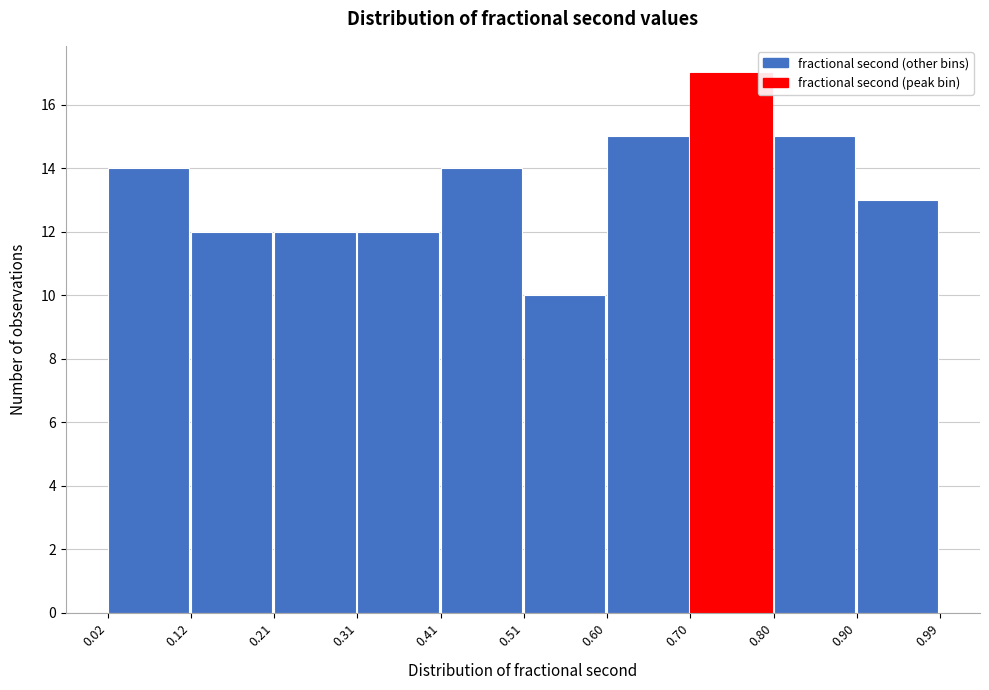

What is the height of the bar covering 0.80 to 0.90 on the x-axis? The values are not printed on the chart, so give them approximately, as read against the axis.

15